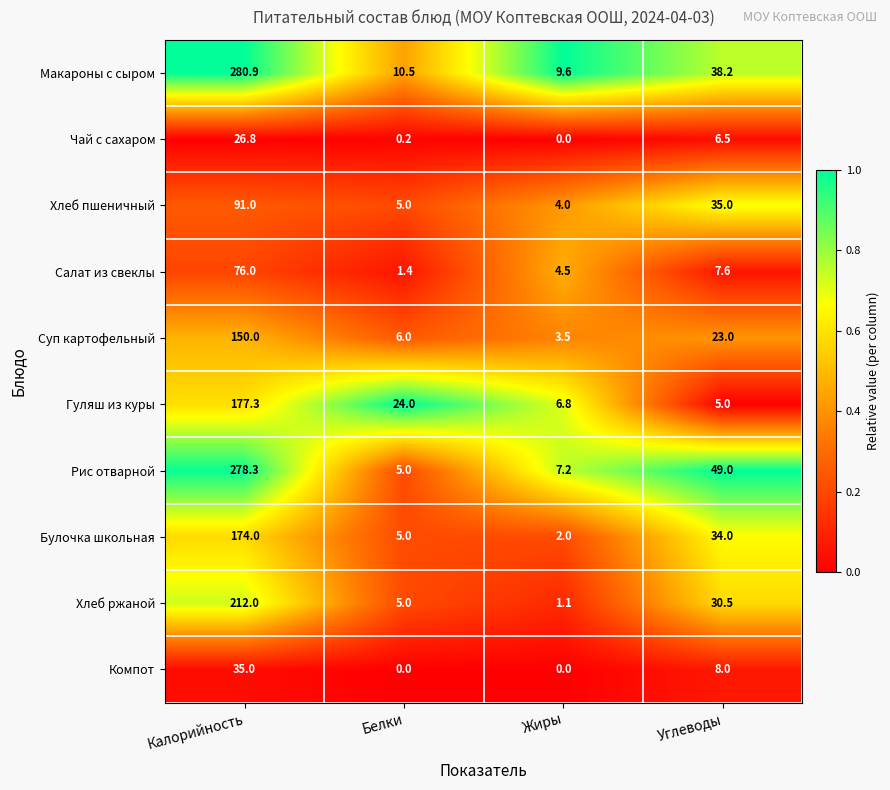

Rank the categories by Хлеб ржаной value from lowest to highest.

Жиры, Белки, Углеводы, Калорийность